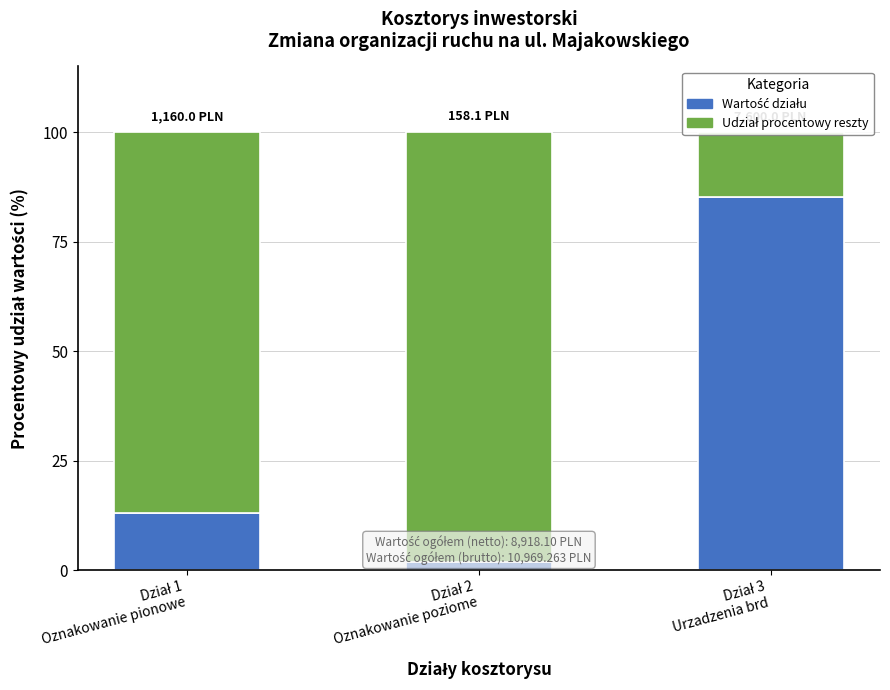

What is the approximate value of Pozostałe działy at Dział 1
Oznakowanie pionowe?

87.0